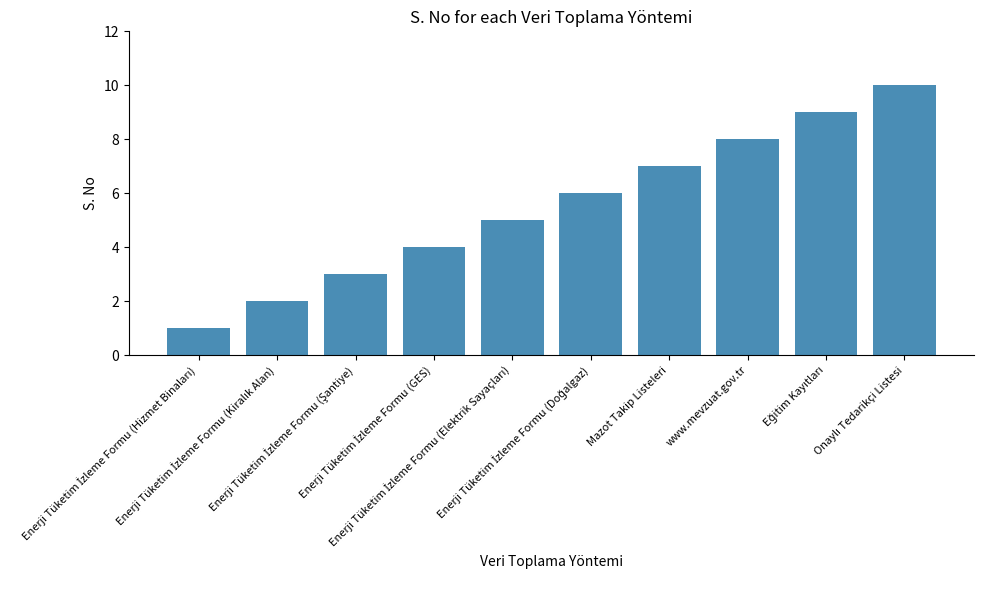

What is the value of the 6th bar from the left?

6